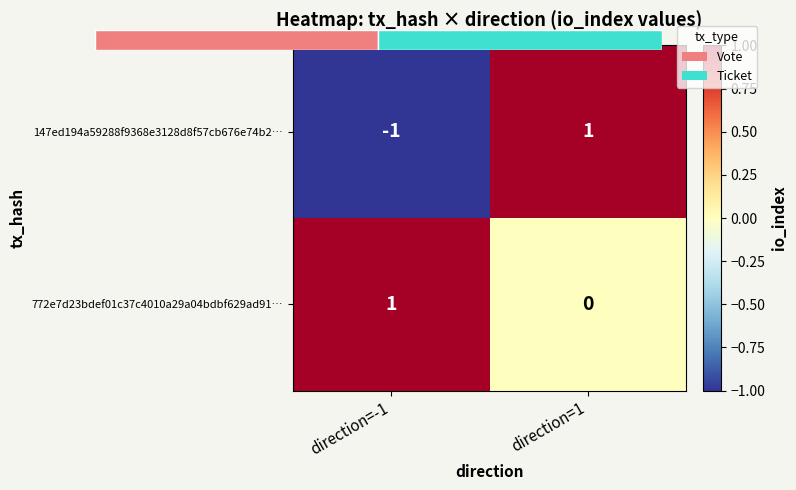

Is it true that 147ed194a59288f9368e3128d8f57cb676e74b2… equals 1 at direction=1?

True